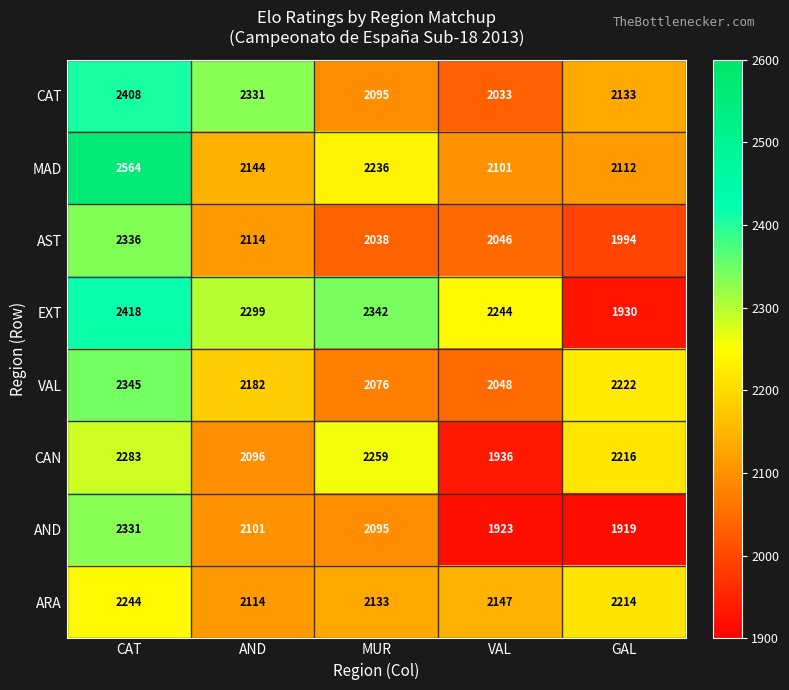

Is it true that AND equals 1919 at GAL?

True